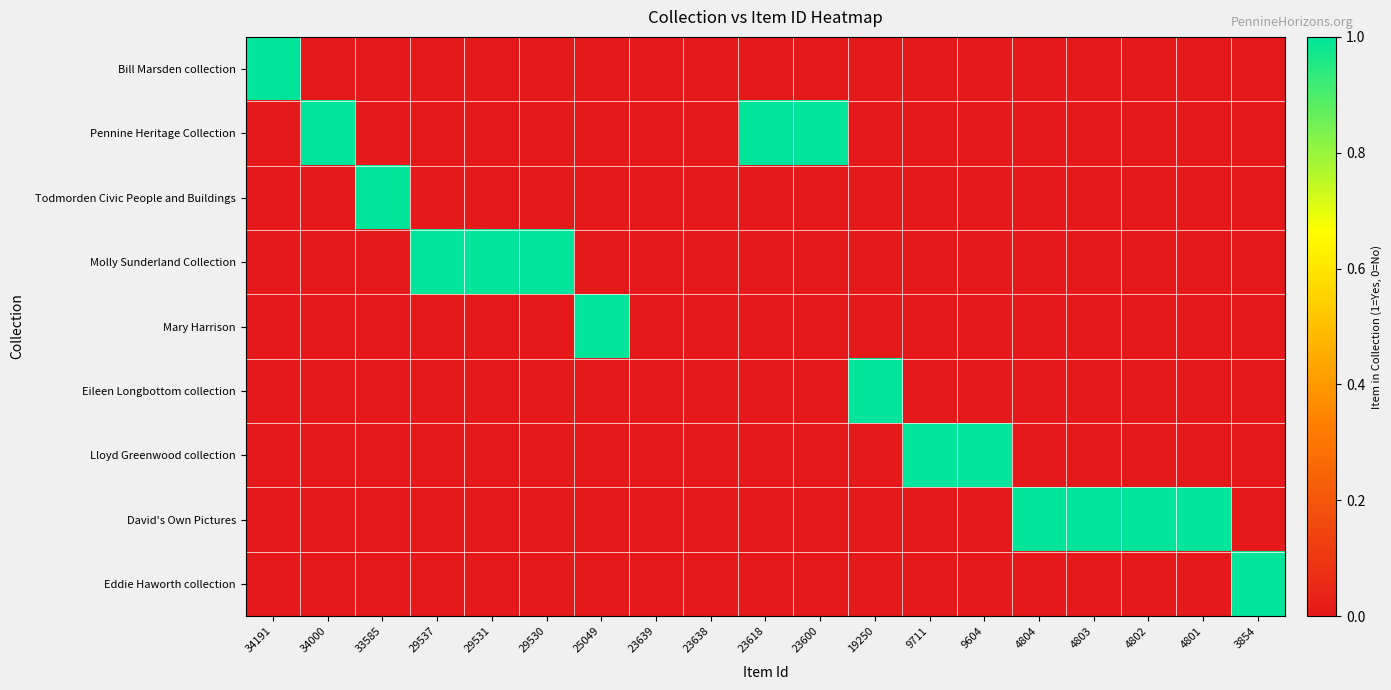

Which has a higher value, 29531 or 4801?

29531